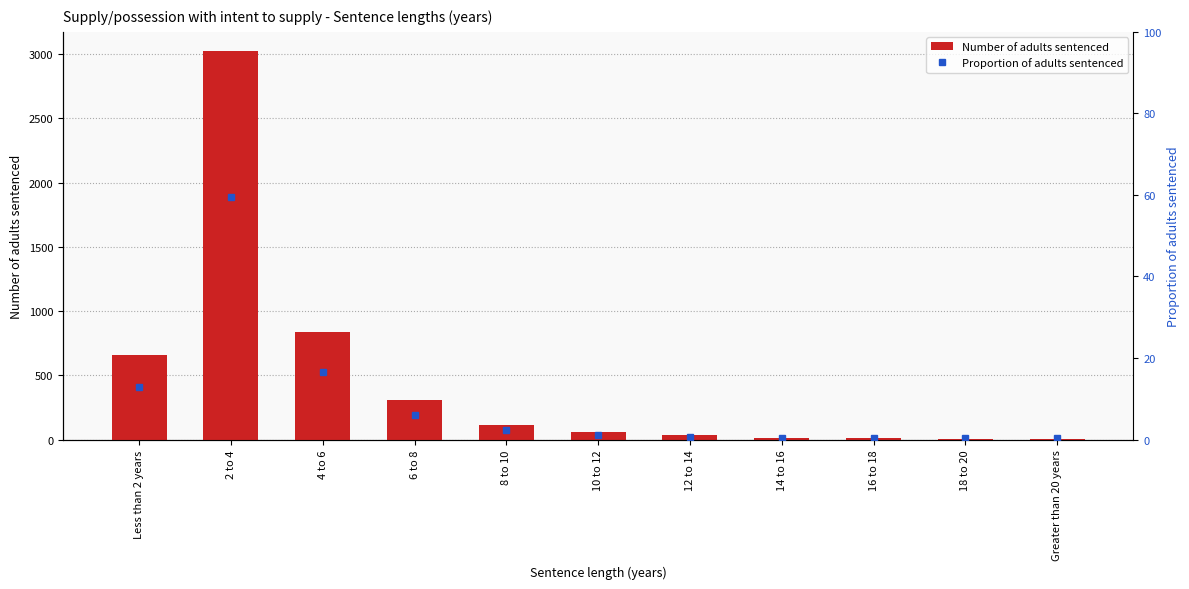

Between 14 to 16 and Less than 2 years, which is larger?

Less than 2 years